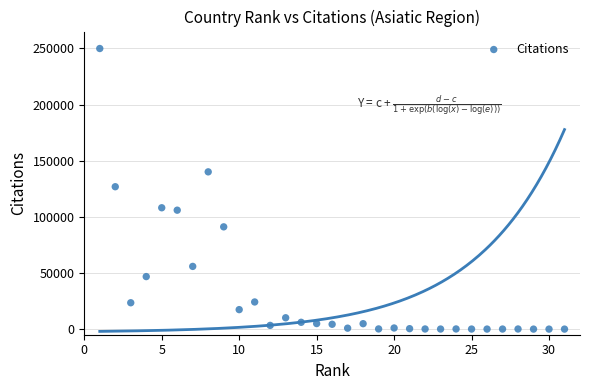

What is the range of X values (max minus min)?

30